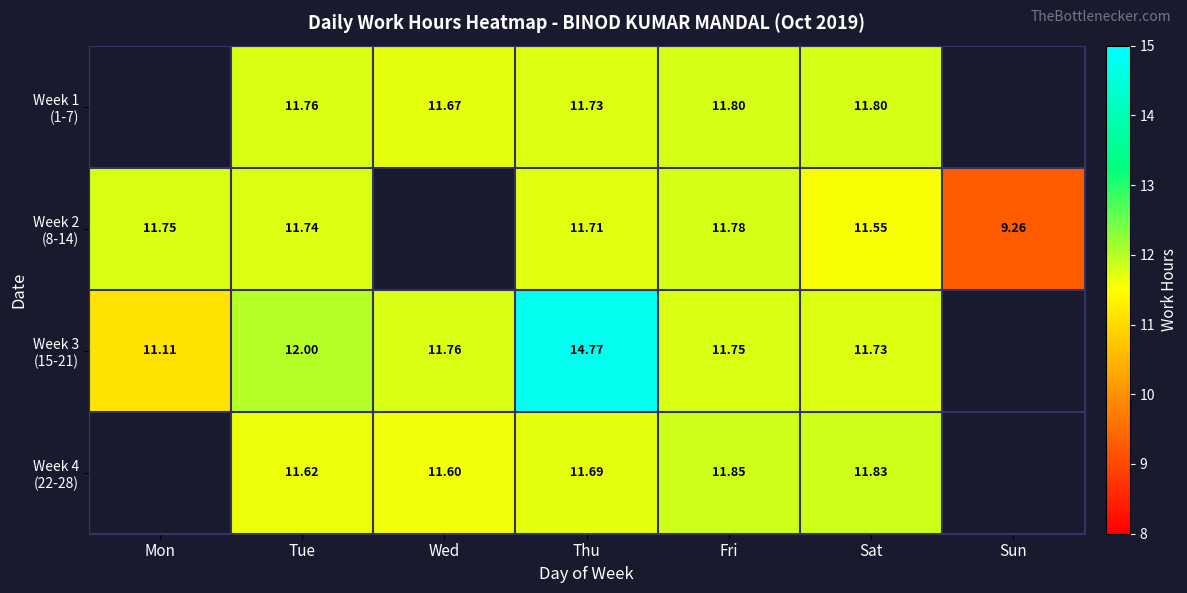

Which category has the highest value in the Week 3 (15-21) series?

Thu